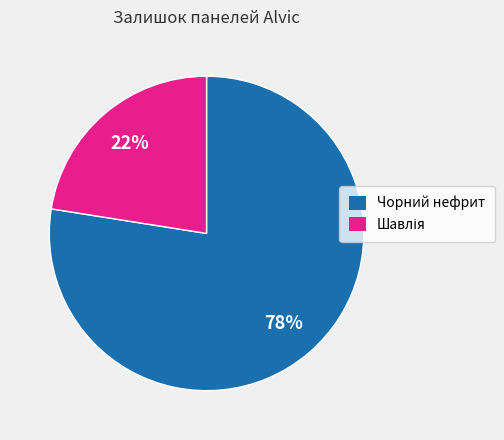

Is it true that Чорний нефрит is 66% of the pie?

False